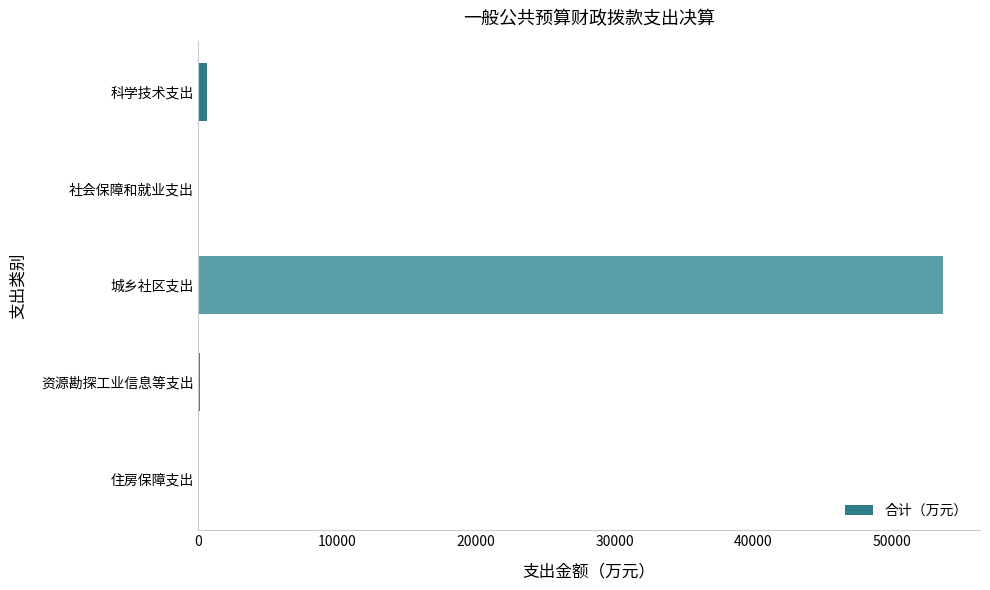

What is the sum of all values?

54424.1